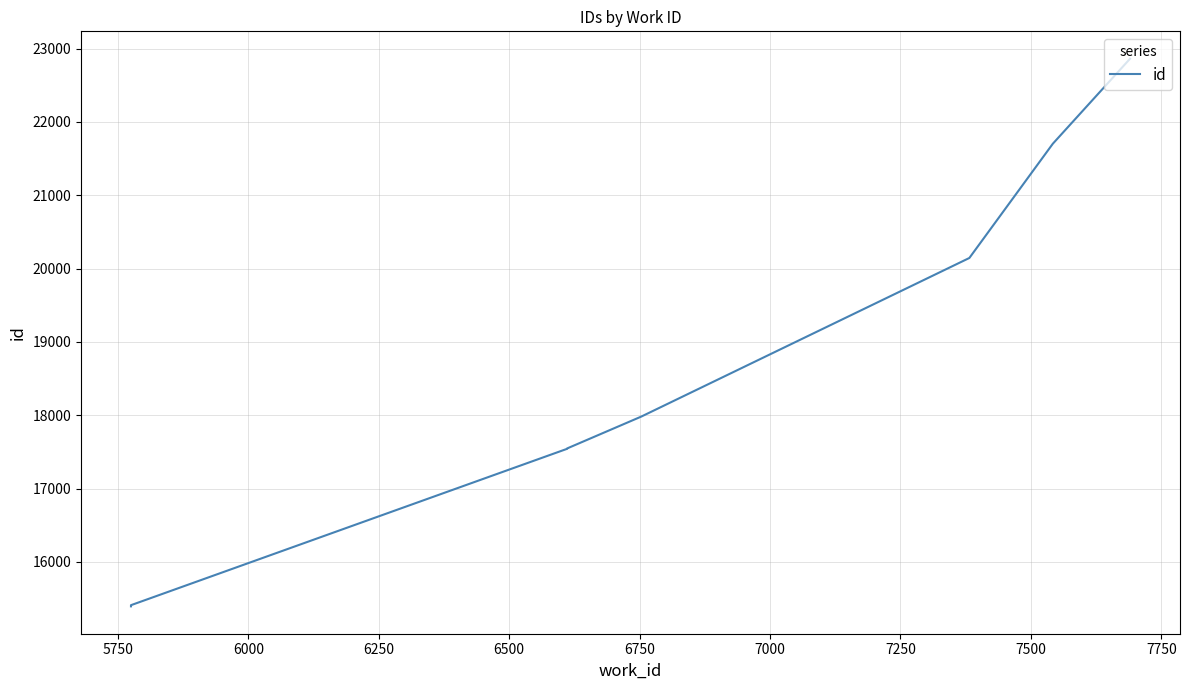

True or false: the data has more than 0 interior local peaks.

False